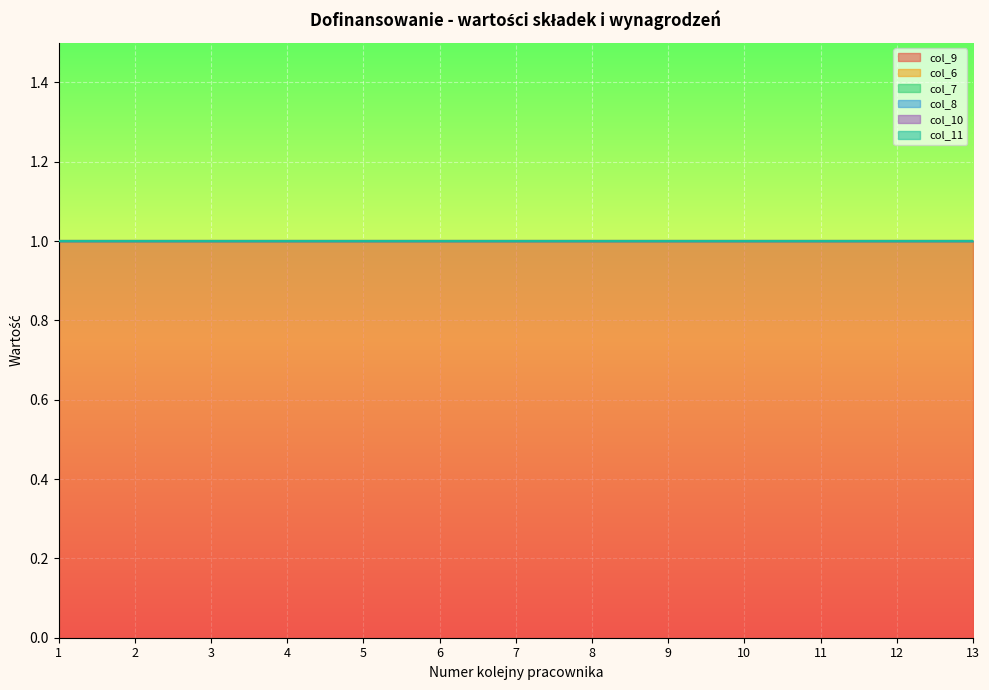

How many categories are shown in the chart?

13